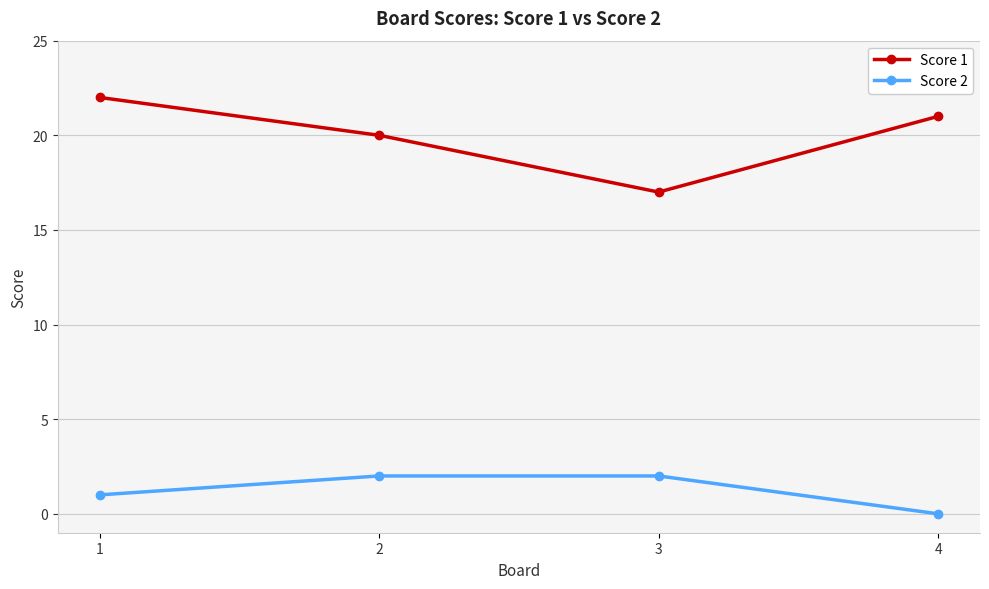

True or false: Score 1 and Score 2 intersect in this chart.

False